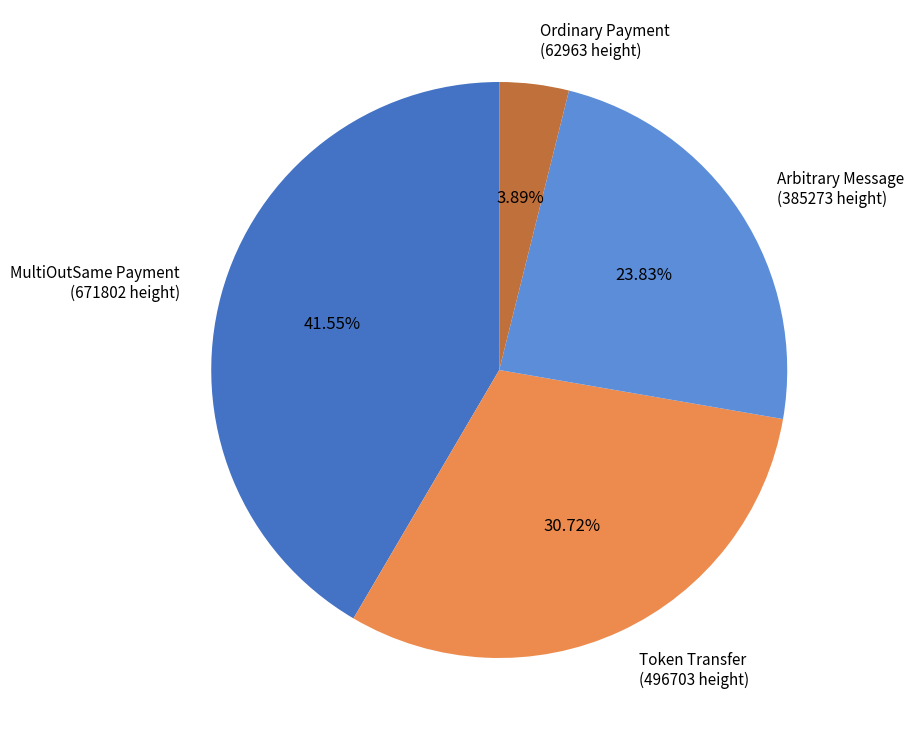

Combined, do Arbitrary Message (385273 height) and Ordinary Payment (62963 height) account for over 50%?

No